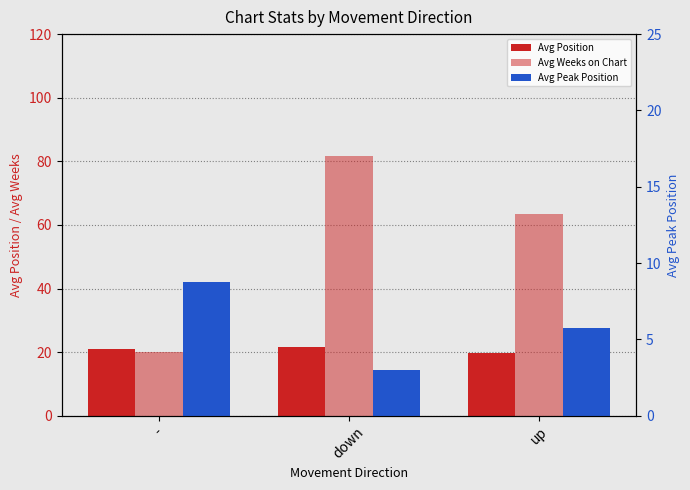

What position from the right is down?

2